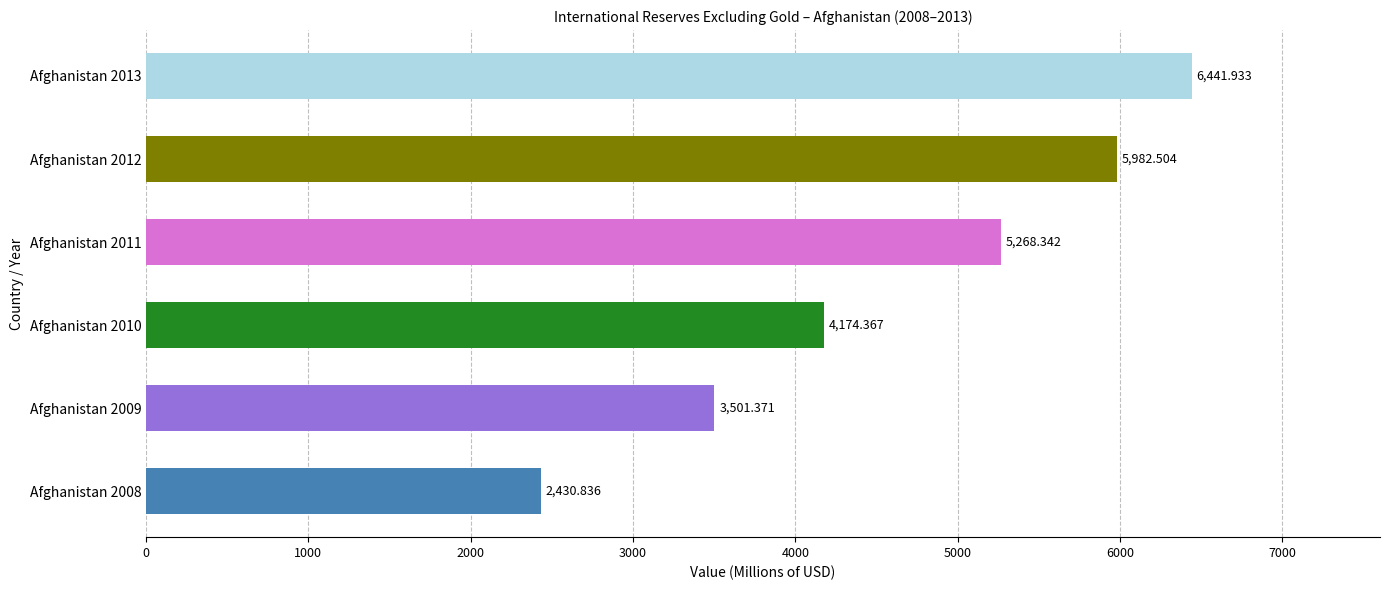

Approximately how many times larger is the value at Afghanistan 2012 compared to Afghanistan 2010?

1.4